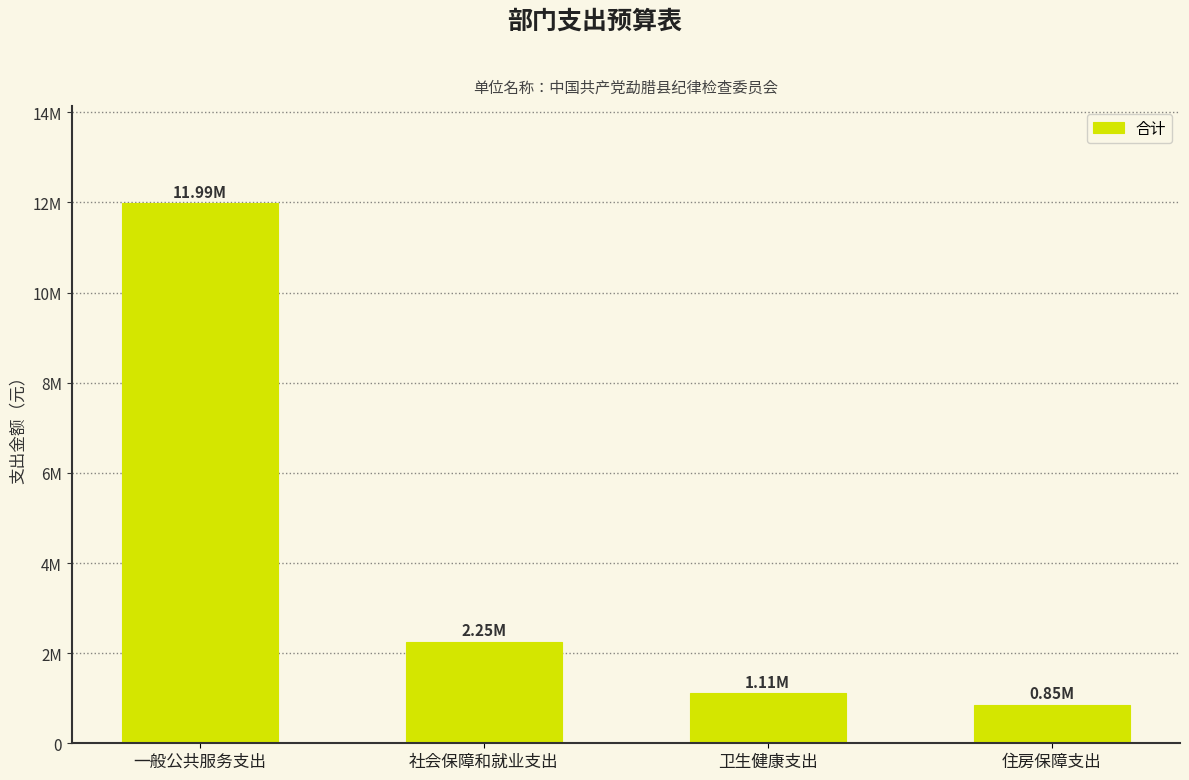

What is the value of the 4th bar from the left?

851734.1